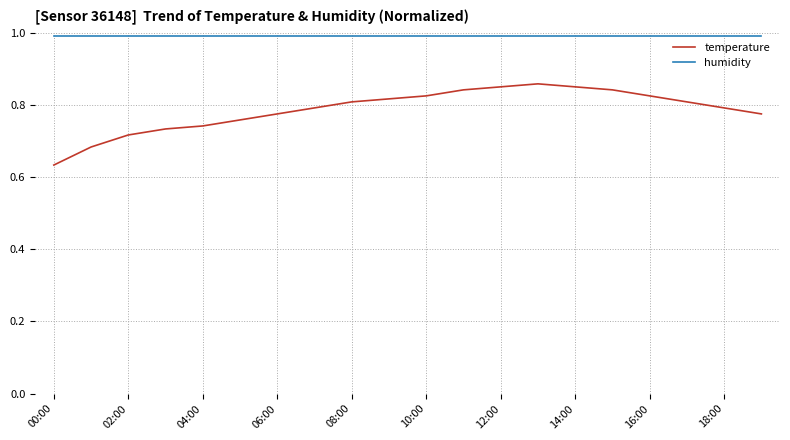

Rank the series by their average value, from lowest to highest.

temperature, humidity